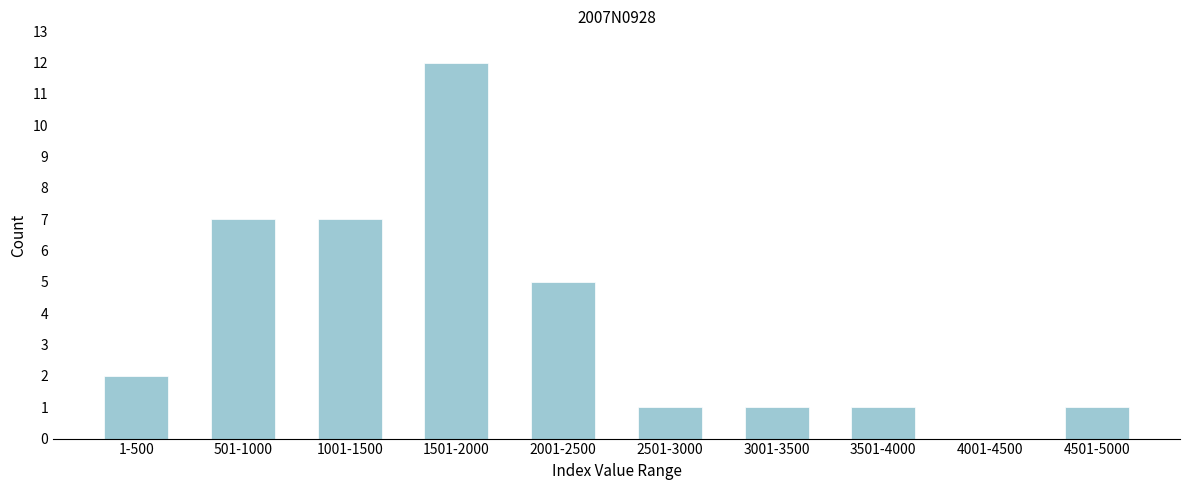

Reading left to right, extract all data points from this chart.

1-500=2	501-1000=7	1001-1500=7	1501-2000=12	2001-2500=5	2501-3000=1	3001-3500=1	3501-4000=1	4001-4500=0	4501-5000=1